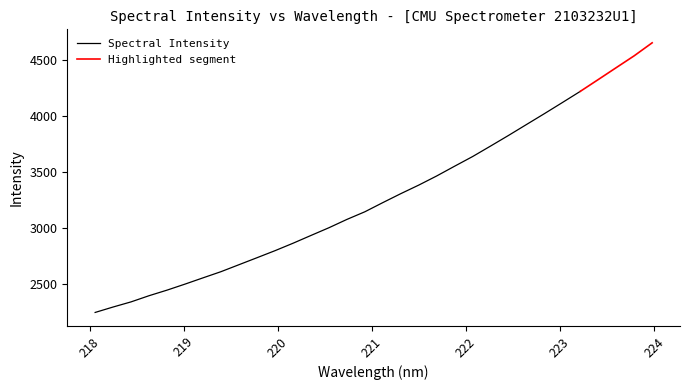

Reading left to right, extract all data points from this chart.

218.0596=2245.8	218.2508=2294.4	218.442=2340.4	218.6332=2395.6	218.8244=2445.4	219.0156=2499.3	219.2067=2555.2	219.3979=2610.4	219.589=2672.6	219.7801=2734.9	219.9712=2797.7	220.1623=2864.0	220.3533=2933.7	220.5444=3002.7	220.7354=3077.1	220.9264=3145.4	221.1174=3227.3	221.3083=3307.3	221.4993=3383.9	221.6902=3465.5	221.8812=3553.0	222.0721=3639.1	222.263=3732.8	222.4538=3827.8	222.6447=3925.4	222.8355=4022.6	223.0264=4121.8	223.2172=4221.9	223.408=4327.4	223.5987=4433.6	223.7895=4539.4	223.9802=4655.3